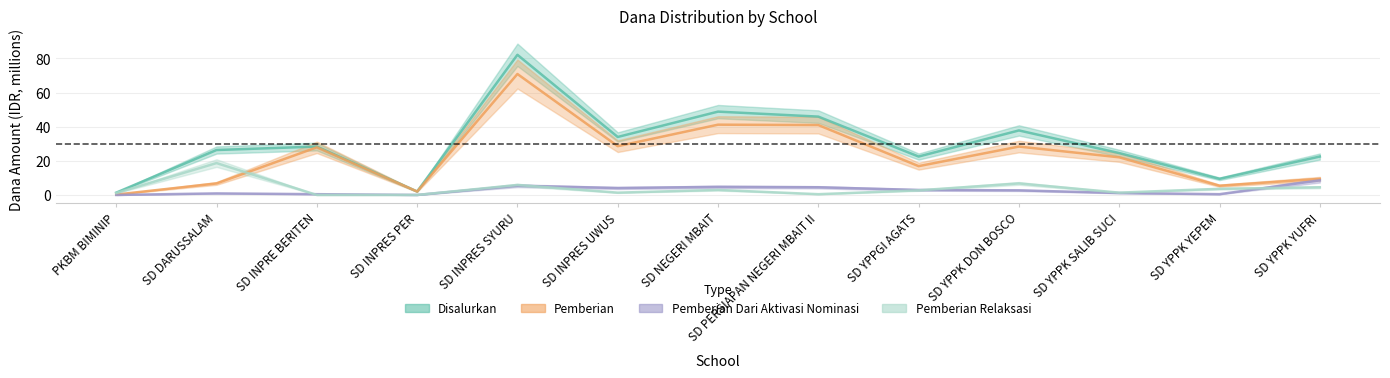

How many data points in Disalurkan are less than 26?

6